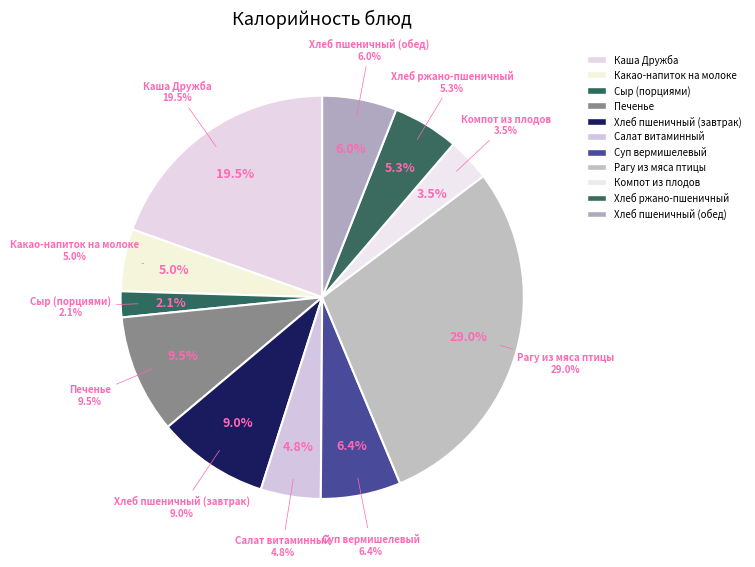

Is it true that Печенье is 10% of the pie?

True